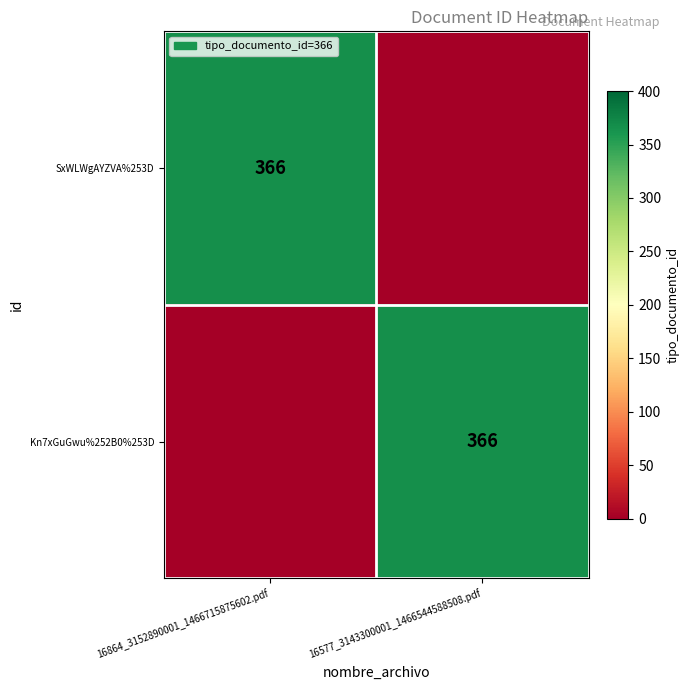

The Kn7xGuGwu%252B0%253D series shows 187 at 16577_3143300001_1466544588508.pdf. True or false?

False